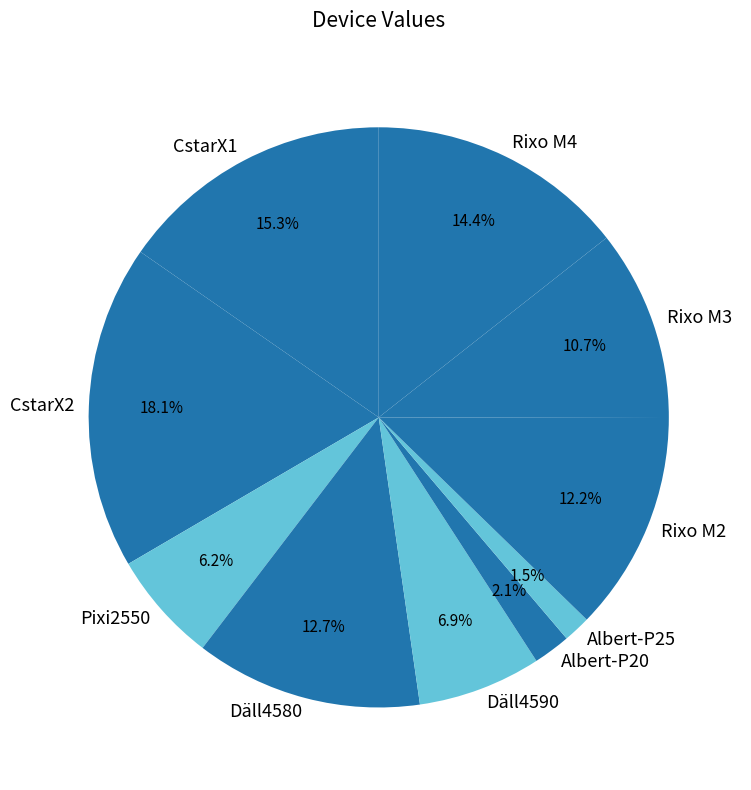

How many slices are in this pie chart?

10